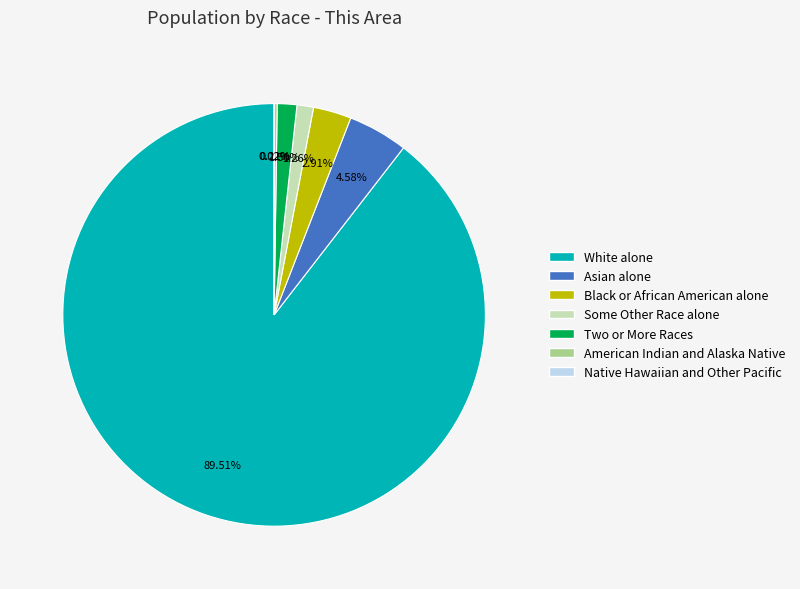

Which slice is the largest?

White alone